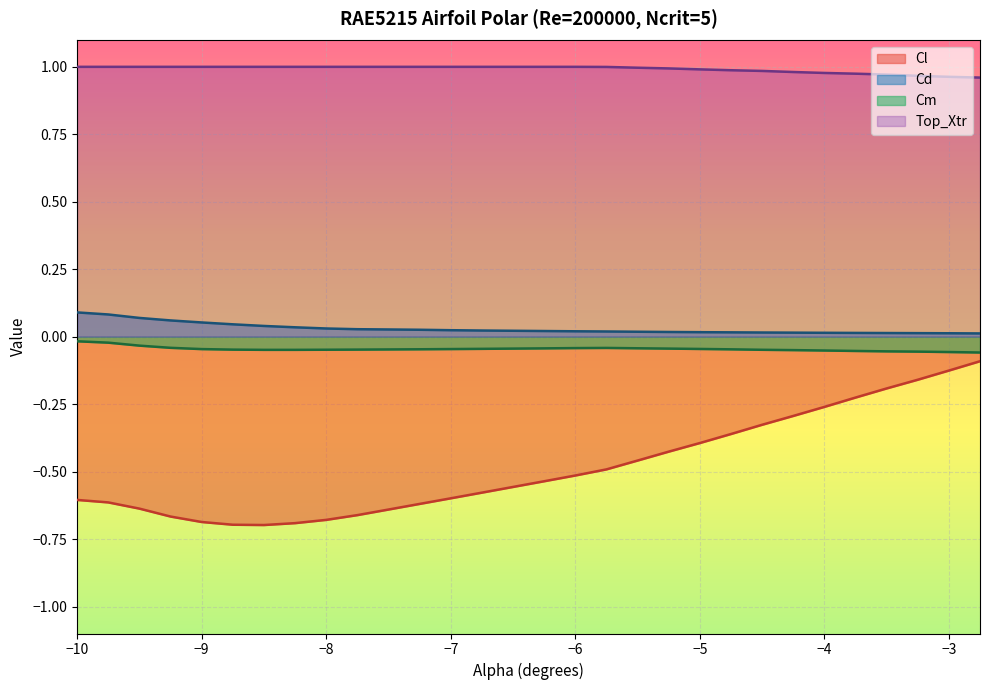

Reading left to right, transcribe all the data shown in this chart.

Cl: -0.6	-0.6	-0.6	-0.7	-0.7	-0.7	-0.7	-0.7	-0.7	-0.7	-0.6	-0.6	-0.6	-0.6	-0.6	-0.5	-0.5	-0.5	-0.5	-0.4	-0.4	-0.4	-0.3	-0.3	-0.3	-0.2	-0.2	-0.2	-0.1	-0.1
Cd: 0.1	0.1	0.1	0.1	0.1	0.0	0.0	0.0	0.0	0.0	0.0	0.0	0.0	0.0	0.0	0.0	0.0	0.0	0.0	0.0	0.0	0.0	0.0	0.0	0.0	0.0	0.0	0.0	0.0	0.0
Cm: -0.0	-0.0	-0.0	-0.0	-0.0	-0.0	-0.0	-0.0	-0.0	-0.0	-0.0	-0.0	-0.0	-0.0	-0.0	-0.0	-0.0	-0.0	-0.0	-0.0	-0.0	-0.0	-0.0	-0.0	-0.1	-0.1	-0.1	-0.1	-0.1	-0.1
Top_Xtr: 1.0	1.0	1.0	1.0	1.0	1.0	1.0	1.0	1.0	1.0	1.0	1.0	1.0	1.0	1.0	1.0	1.0	1.0	1.0	1.0	1.0	1.0	1.0	1.0	1.0	1.0	1.0	1.0	1.0	1.0